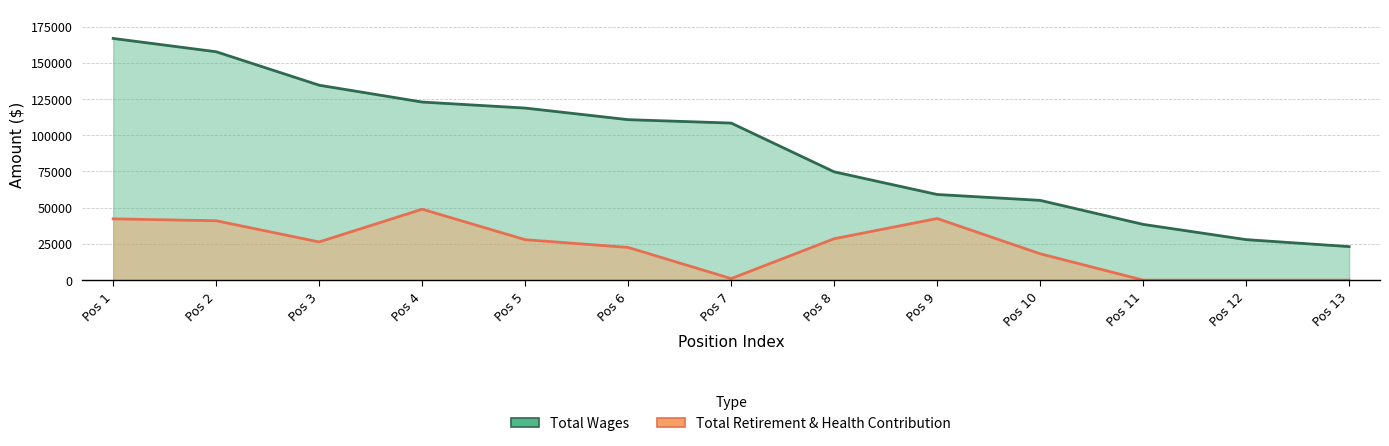

True or false: Total Retirement & Health Contribution and Total Wages intersect in this chart.

False